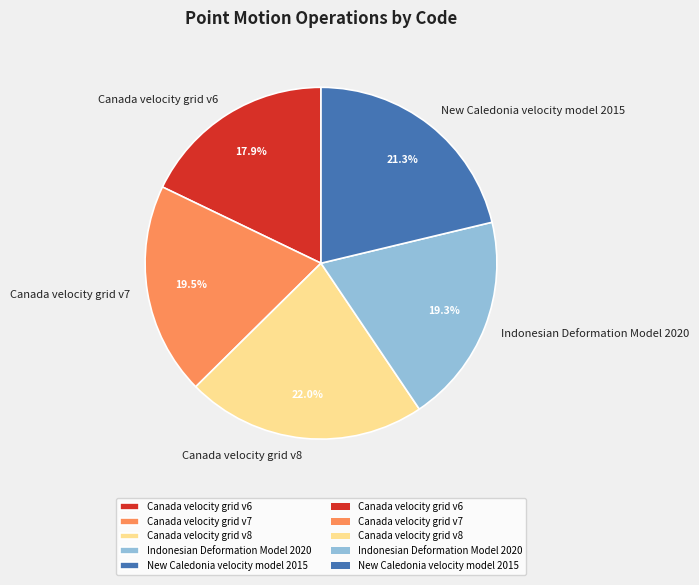

How many slices are in this pie chart?

5